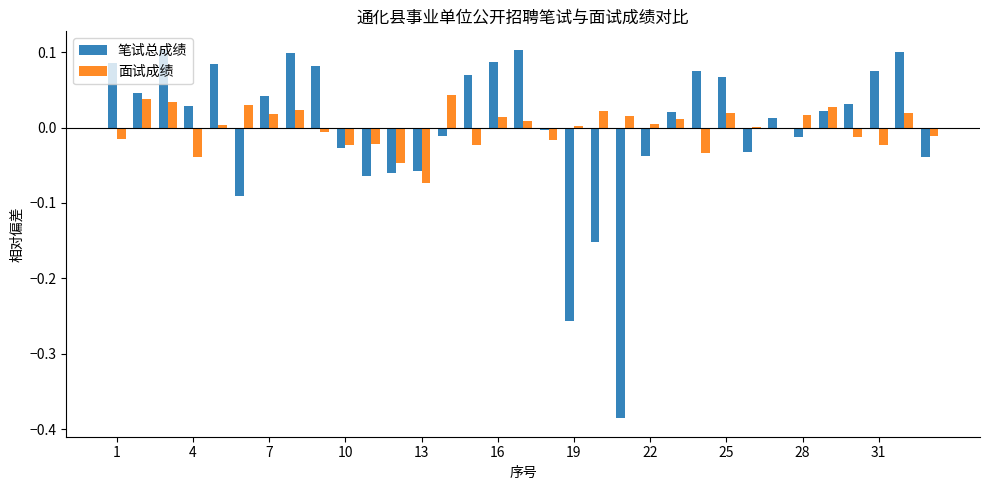

True or false: 笔试总成绩 has a value of 0.1 at 7.

False